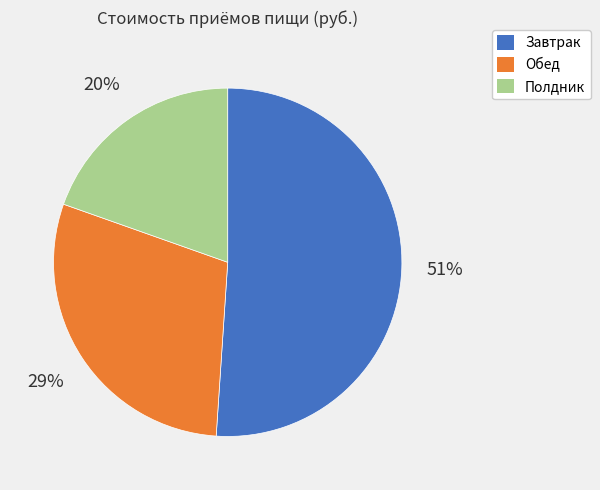

Combined, do Завтрак and Полдник account for over 50%?

Yes